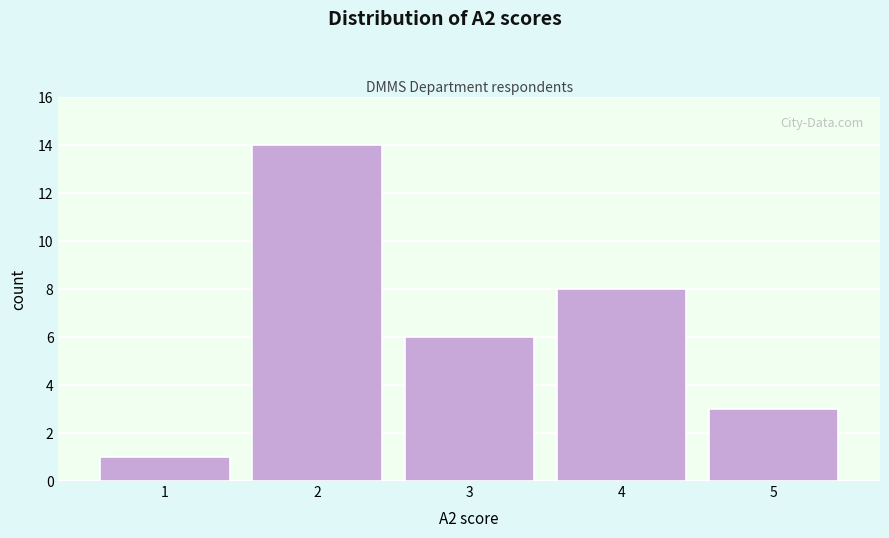

Reading left to right, transcribe this chart: for each bar, give the range it covers on the x-axis and its height. The values are not printed on the chart, so give them approximately, as read against the axis.

0.5 to 1.5: 1
1.5 to 2.5: 14
2.5 to 3.5: 6
3.5 to 4.5: 8
4.5 to 5.5: 3